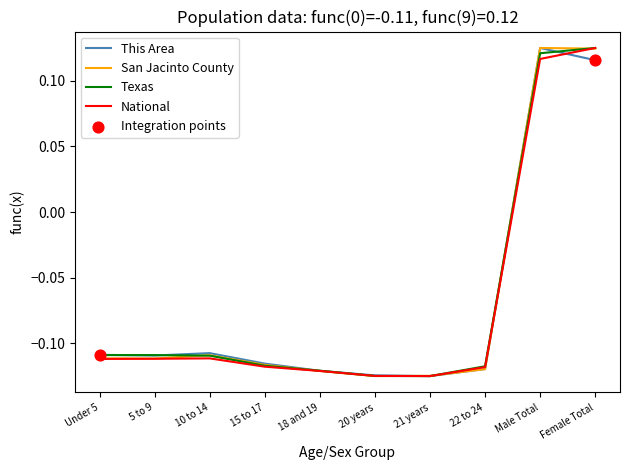

Is the value of This Area at Under 5 greater than the value of Texas at 15 to 17?

Yes